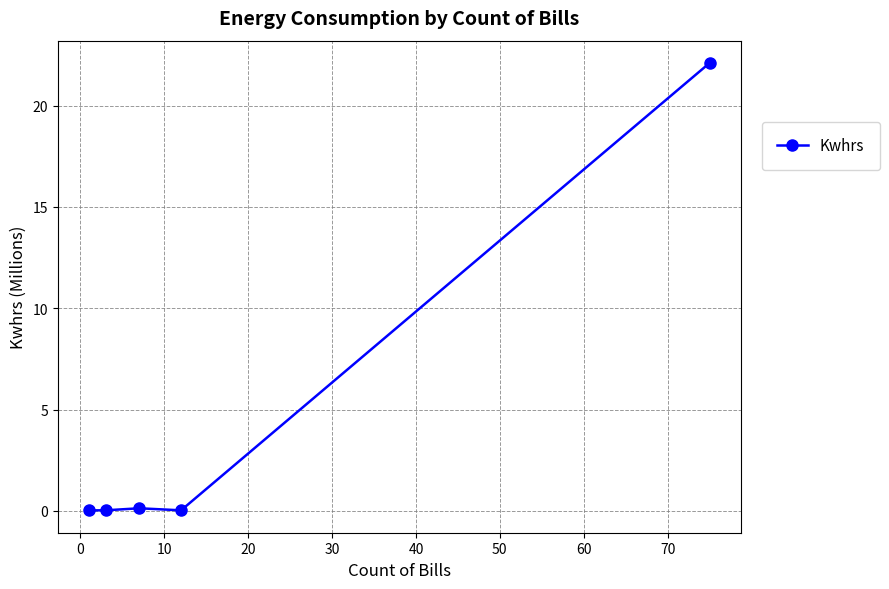

How many data points does each series have?

5